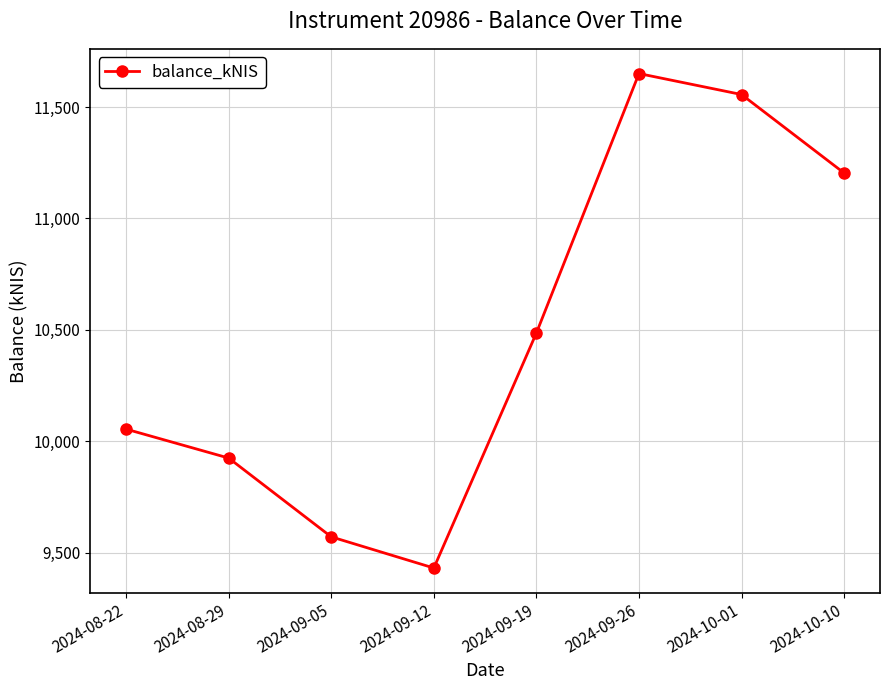

What position from the left is 2024-09-26?

6